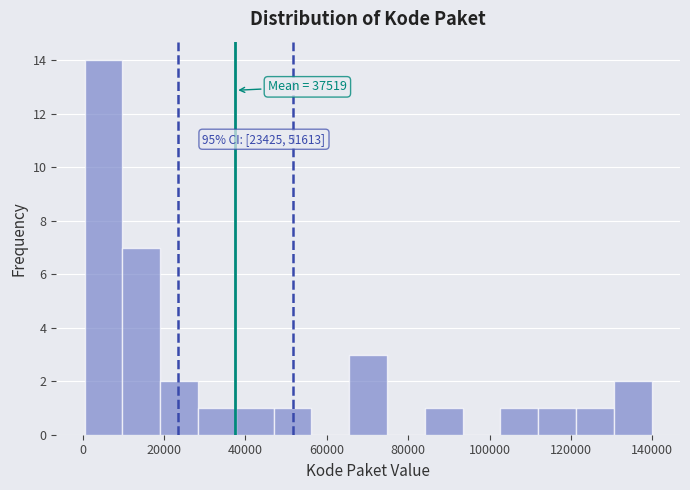

Over which range of the x-axis is the bar tallest?

0 to 10000